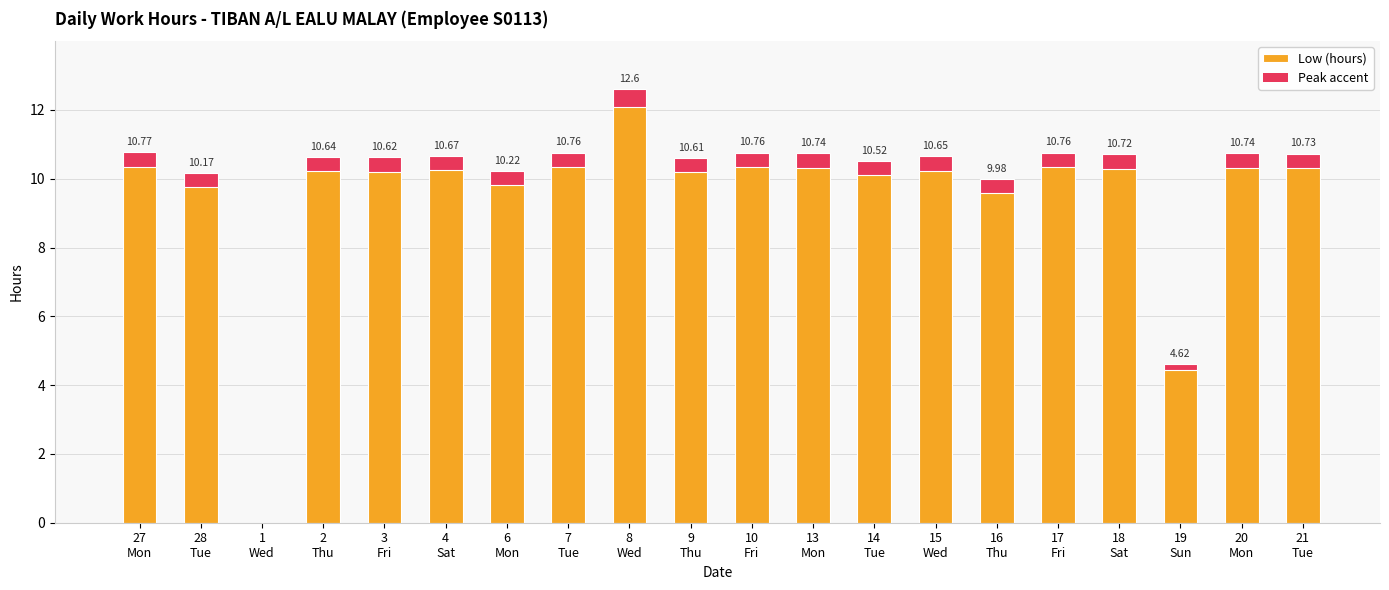

What is the sum of all values?

197.3